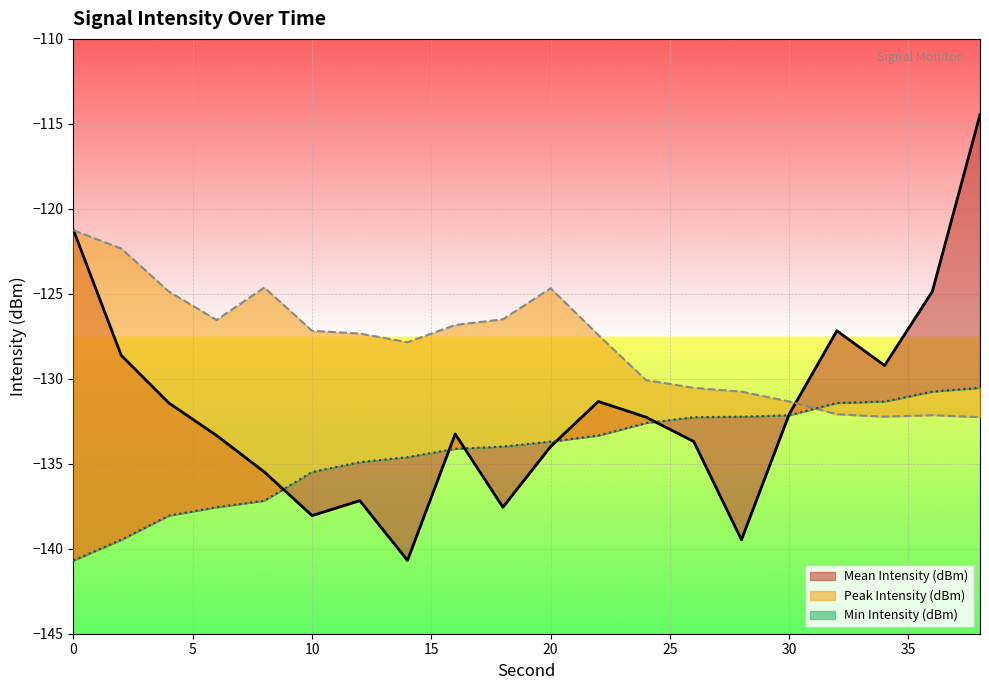

Reading left to right, what are all the values shown in this chart?

Mean Intensity (dBm): 0=-121.3	2=-128.6	4=-131.4	6=-133.3	8=-135.5	10=-138.0	12=-137.2	14=-140.7	16=-133.2	18=-137.6	20=-134.0	22=-131.3	24=-132.3	26=-133.7	28=-139.5	30=-132.1	32=-127.2	34=-129.2	36=-124.9	38=-114.5
Peak Intensity (dBm): 0=-121.3	2=-122.3	4=-124.9	6=-126.5	8=-124.6	10=-127.2	12=-127.3	14=-127.8	16=-126.8	18=-126.5	20=-124.7	22=-127.4	24=-130.1	26=-130.5	28=-130.8	30=-131.3	32=-132.1	34=-132.2	36=-132.1	38=-132.3
Min Intensity (dBm): 0=-140.7	2=-139.5	4=-138.0	6=-137.6	8=-137.2	10=-135.5	12=-134.9	14=-134.6	16=-134.1	18=-134.0	20=-133.7	22=-133.3	24=-132.6	26=-132.3	28=-132.2	30=-132.1	32=-131.4	34=-131.3	36=-130.8	38=-130.5